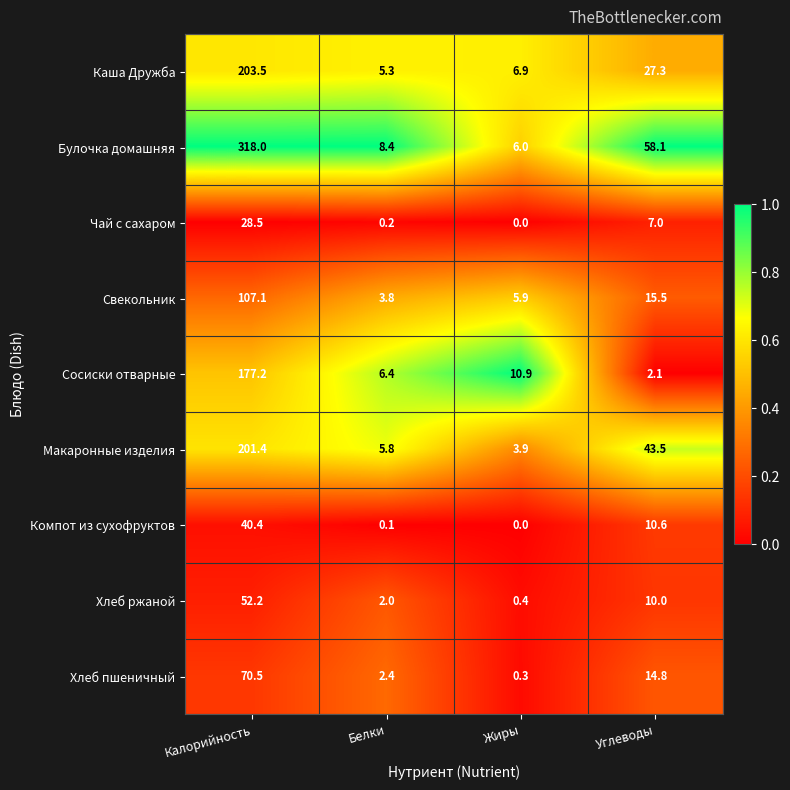

What is the difference between the Булочка домашняя values at Белки and Углеводы?

49.7